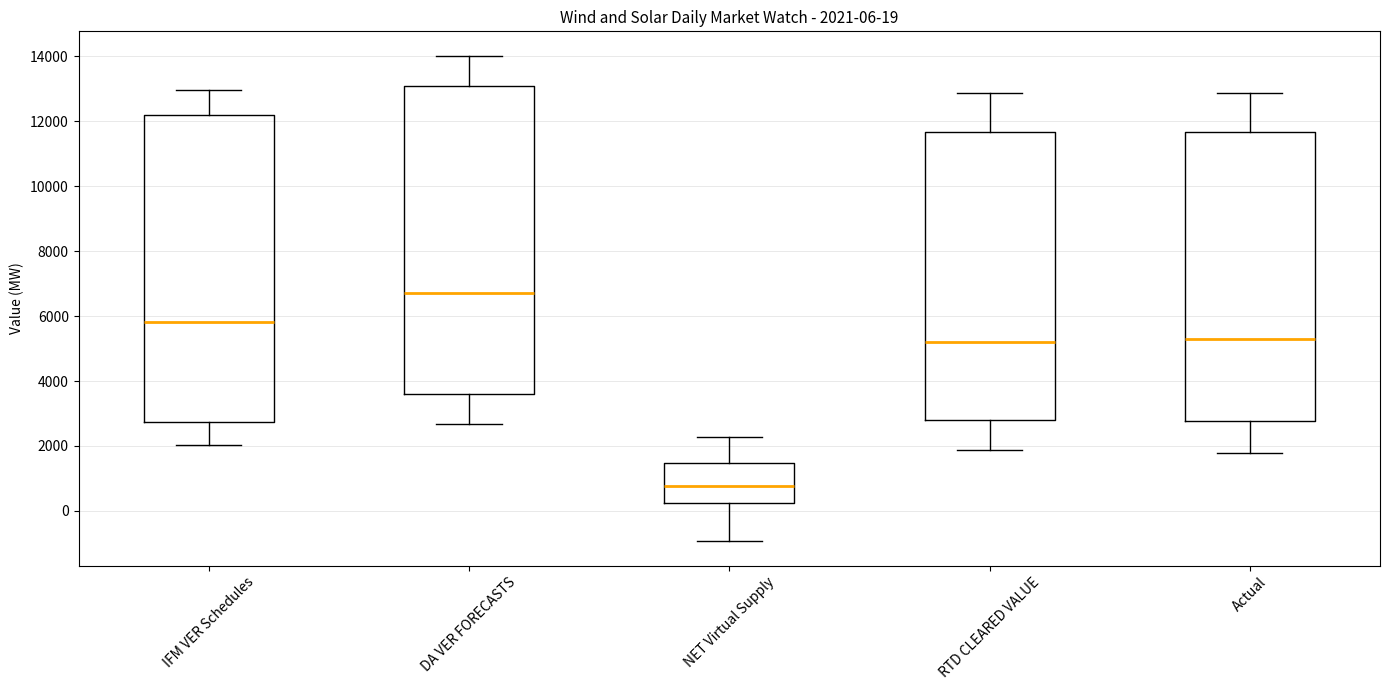

Which box's median line is the lowest?

NET Virtual Supply